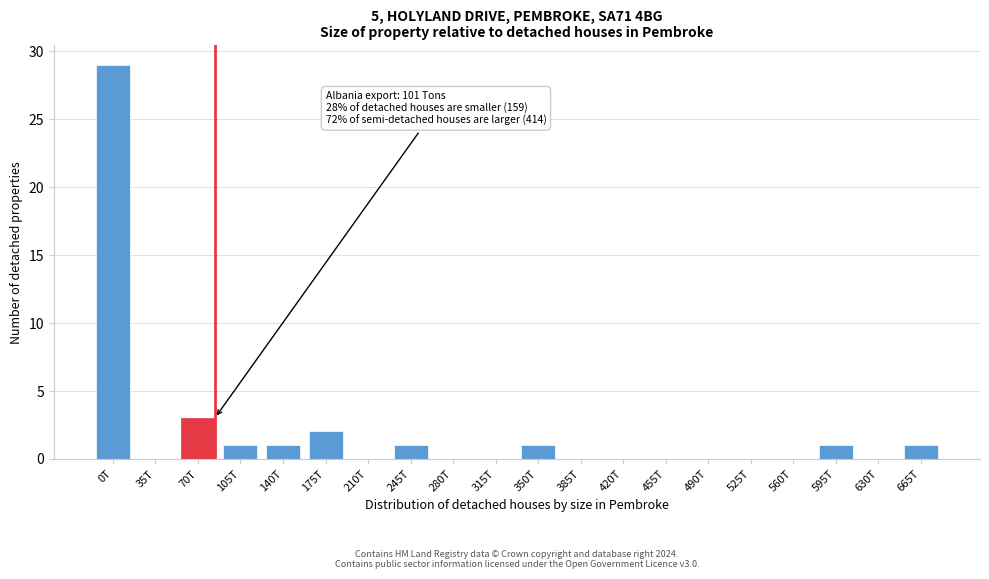

Reading left to right, what are all the values shown in this chart?

0T=29	35T=0	70T=3	105T=1	140T=1	175T=2	210T=0	245T=1	280T=0	315T=0	350T=1	385T=0	420T=0	455T=0	490T=0	525T=0	560T=0	595T=1	630T=0	665T=1